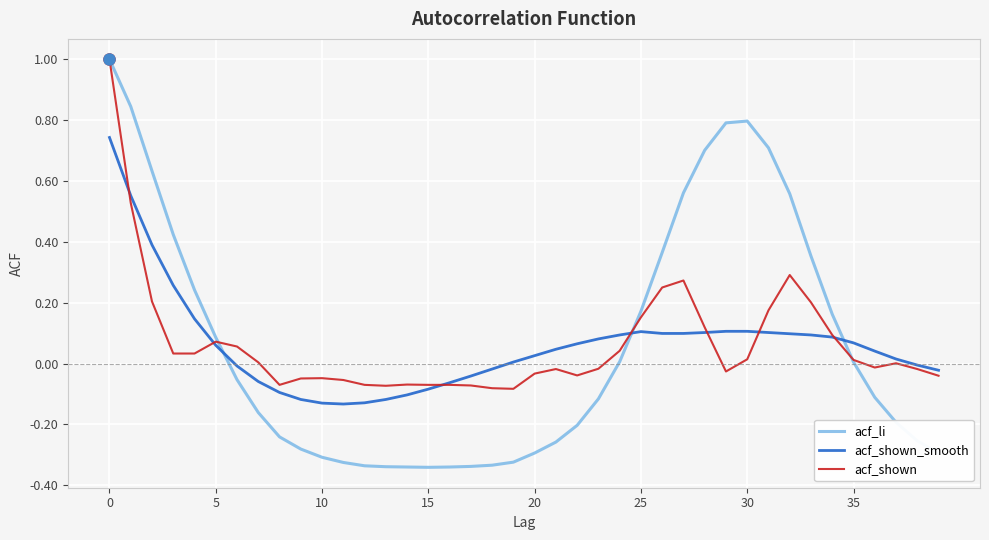

Which series has the largest range (max minus min)?

acf_li